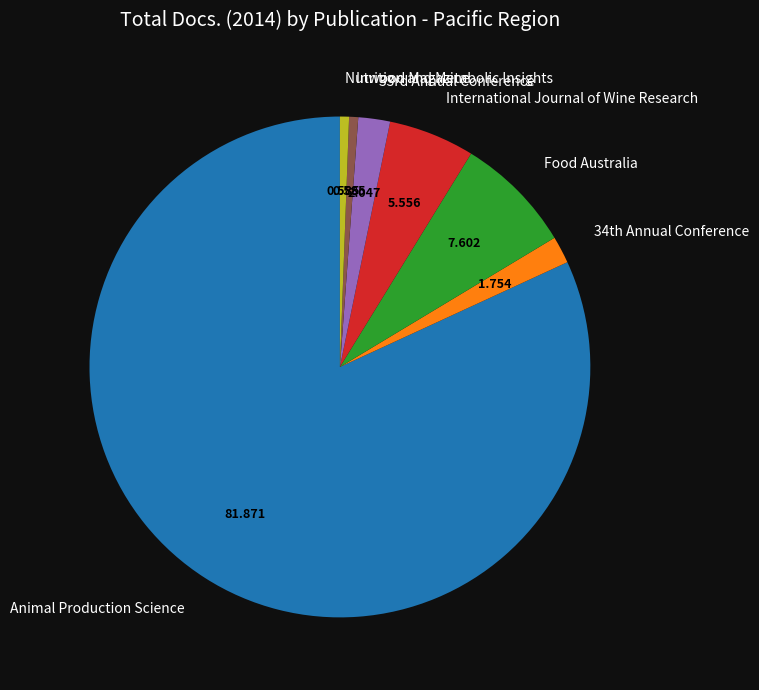

Is it true that Food Australia is 1% of the pie?

False